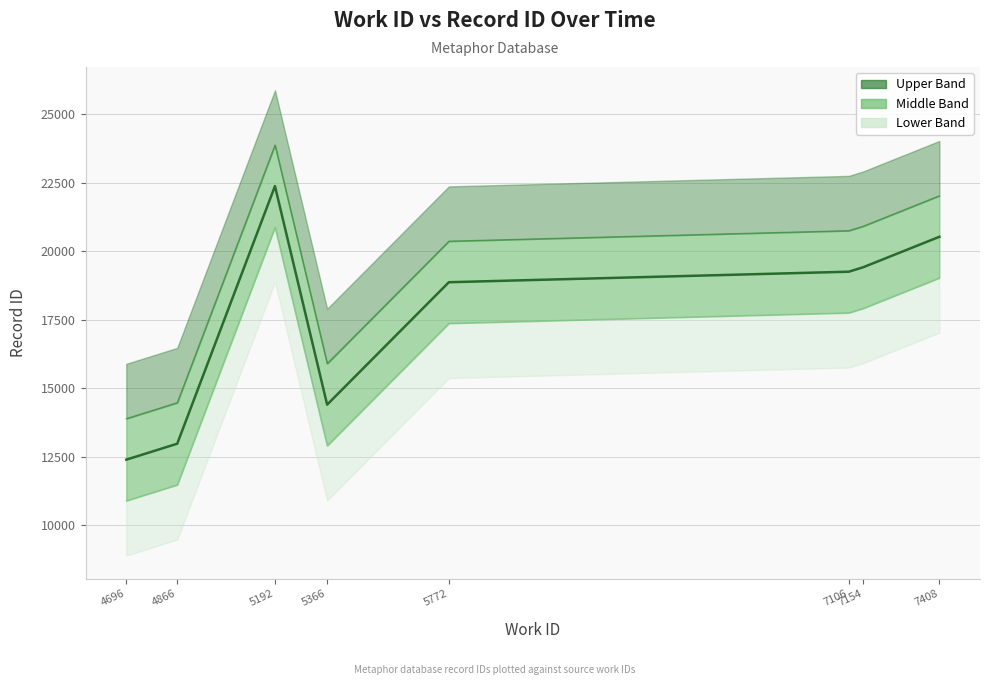

What is the difference between the maximum and minimum values?

9992